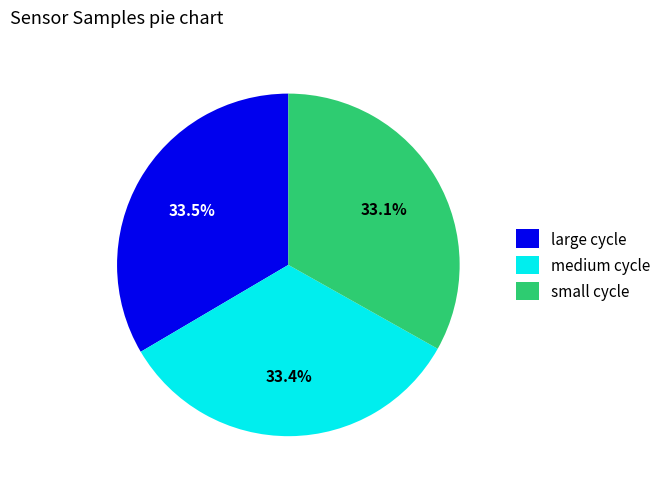

Does any single category account for the majority?

No